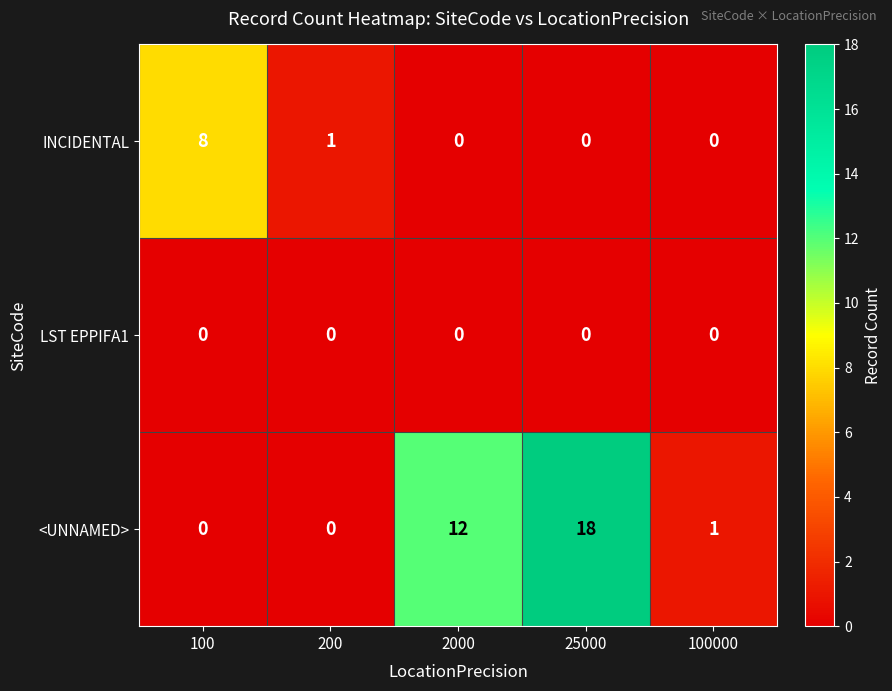

Is it true that LST EPPIFA1 equals 0 at 200?

True